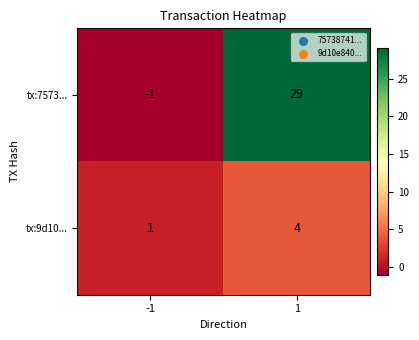

Which series has the widest spread of values?

tx:7573...